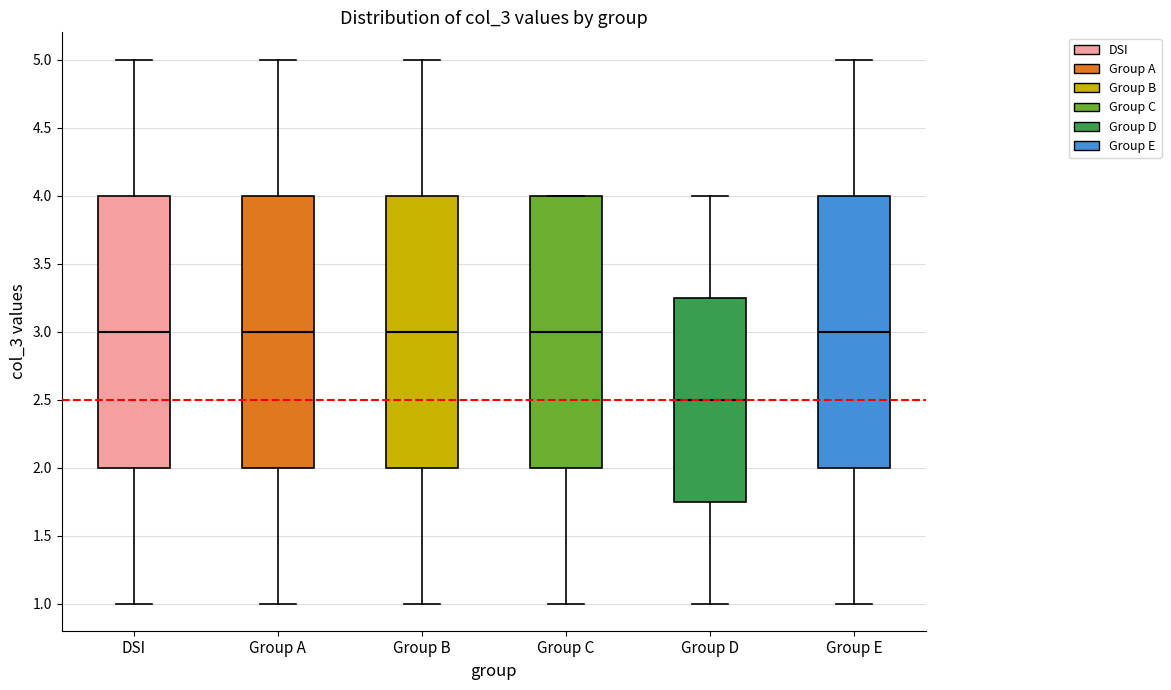

Reading left to right, transcribe this box plot: for each box, give where its median line is, the range the box spans, and where its two whiskers end, as read against the y-axis. The values are not printed on the chart, so give them approximately, as read against the axis.

DSI: median 3.00, box 2.00 to 4.00, whiskers 1.00 to 5.00
Group A: median 3.00, box 2.00 to 4.00, whiskers 1.00 to 5.00
Group B: median 3.00, box 2.00 to 4.00, whiskers 1.00 to 5.00
Group C: median 3.00, box 2.00 to 4.00, whiskers 1.00 to 4.00
Group D: median 2.50, box 1.75 to 3.25, whiskers 1.00 to 4.00
Group E: median 3.00, box 2.00 to 4.00, whiskers 1.00 to 5.00